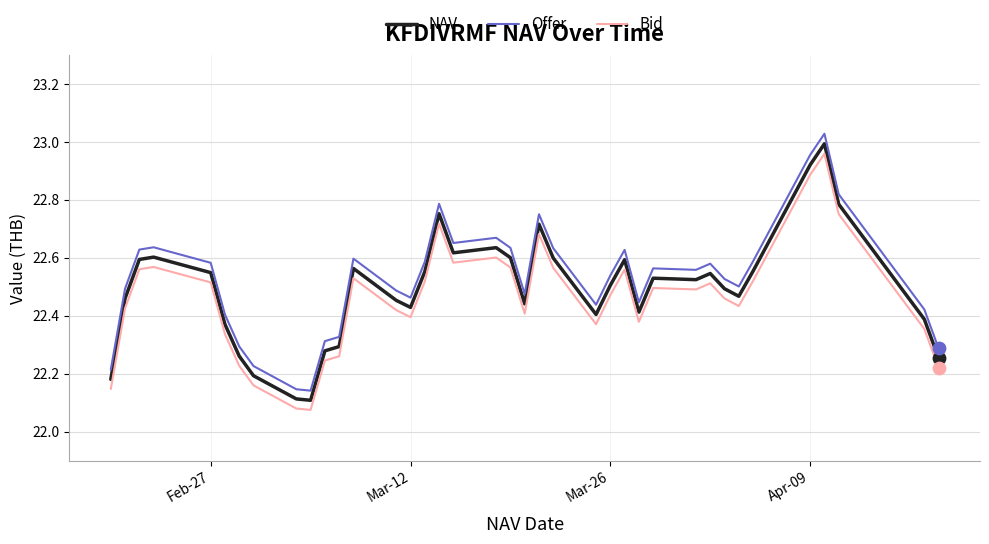

Which series has the largest total across all categories?

Offer